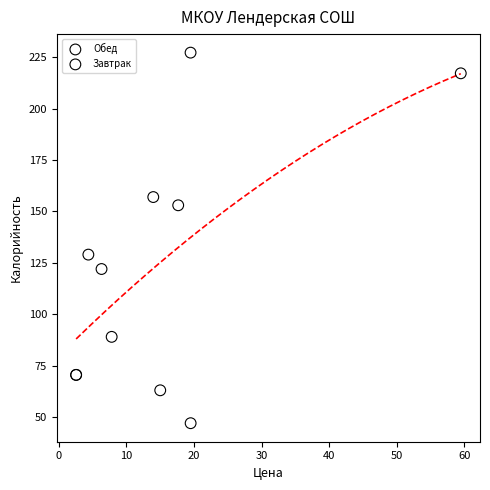

Which series has the widest spread of Y values?

Завтрак